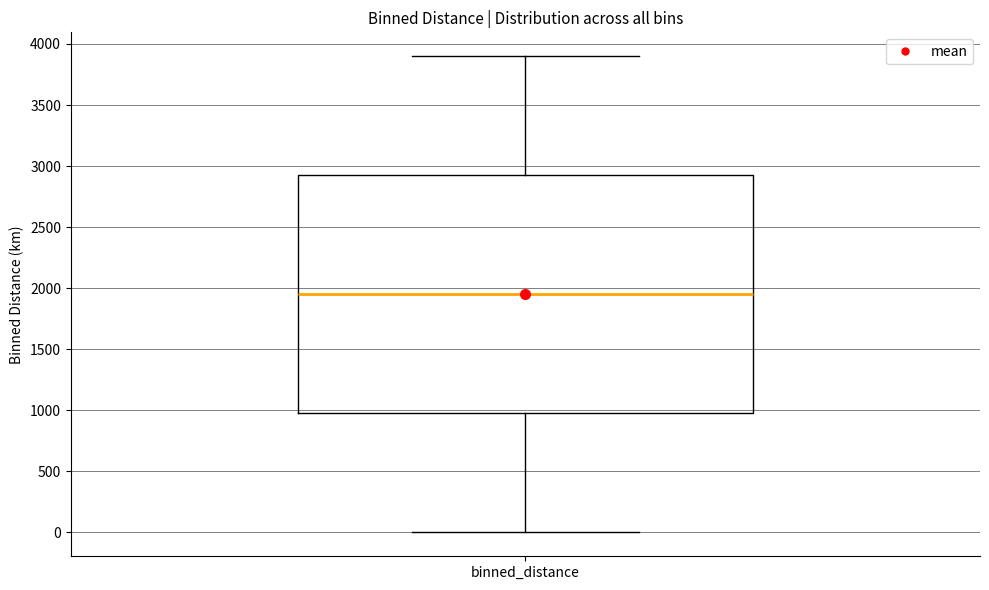

Where does the median line of the box for binned_distance sit on the y-axis? The values are not printed on the chart, so give them approximately, as read against the axis.

1950